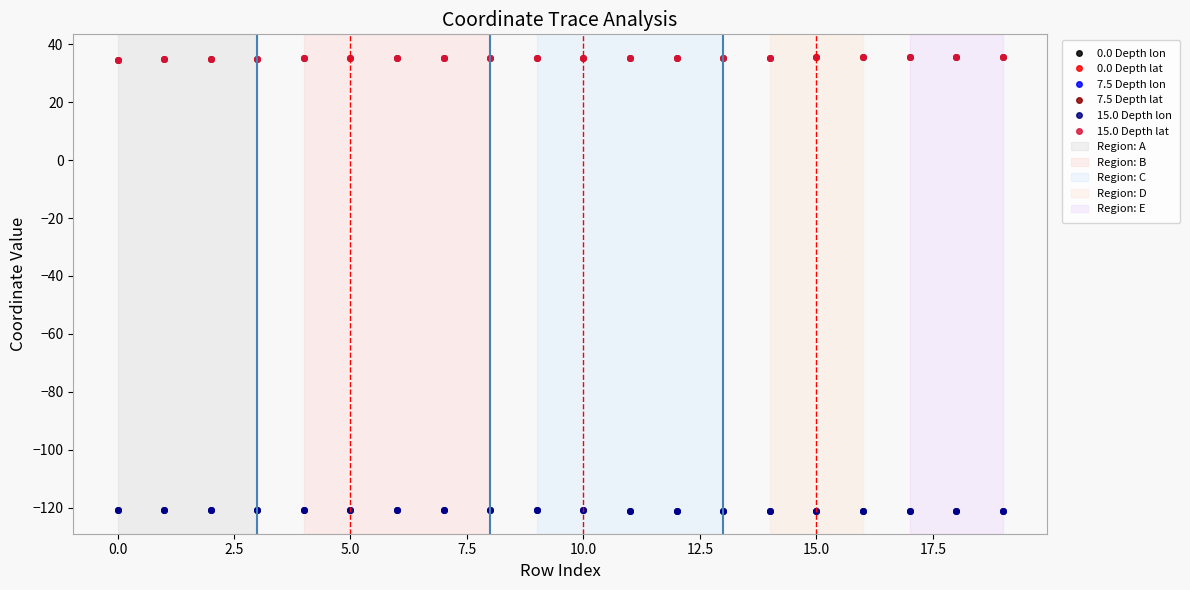

What is the minimum value for 15.0 Depth lon?

-121.2